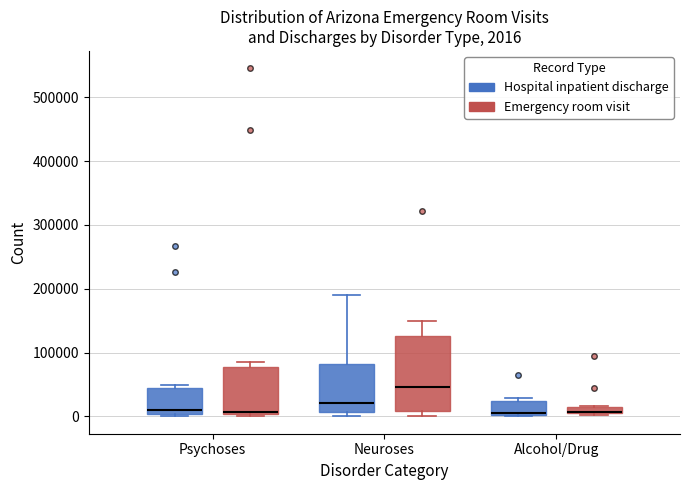

Comparing the boxes themselves (not the whiskers), which one is the tallest?

Neuroses (Emergency room visit)